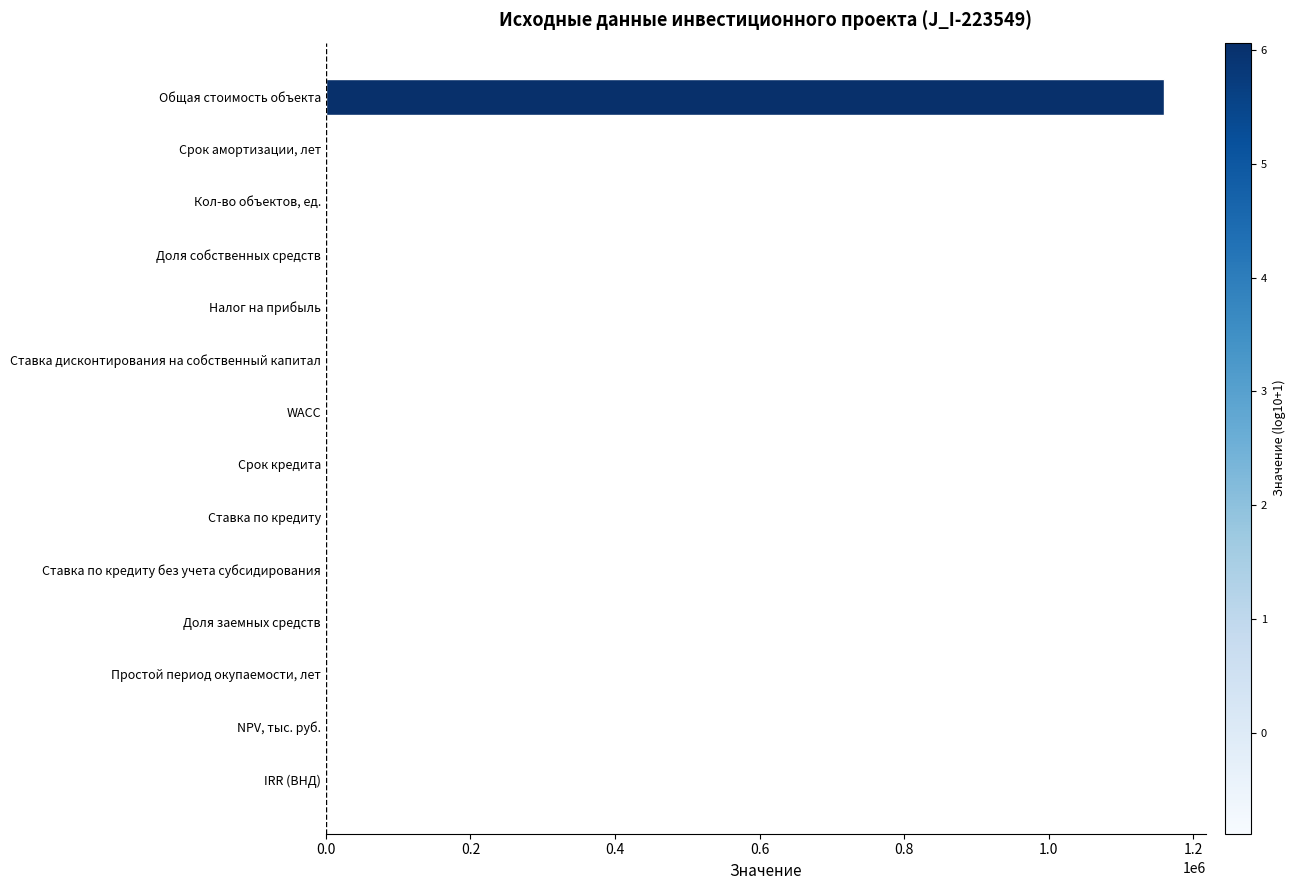

What is the maximum value shown in the chart?

1159357.0